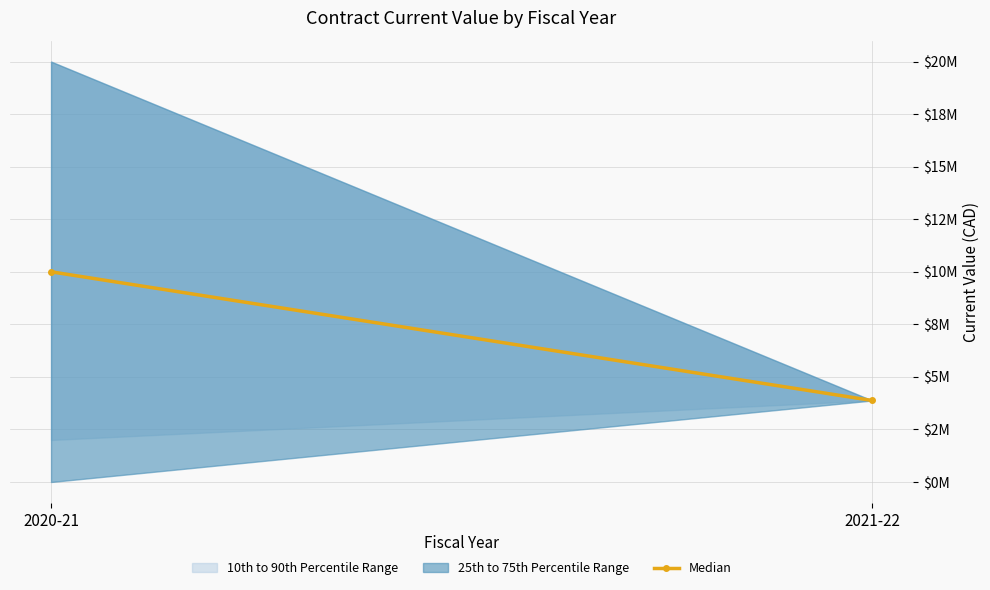

Reading left to right, what are all the values shown in this chart?

10000000	3877300